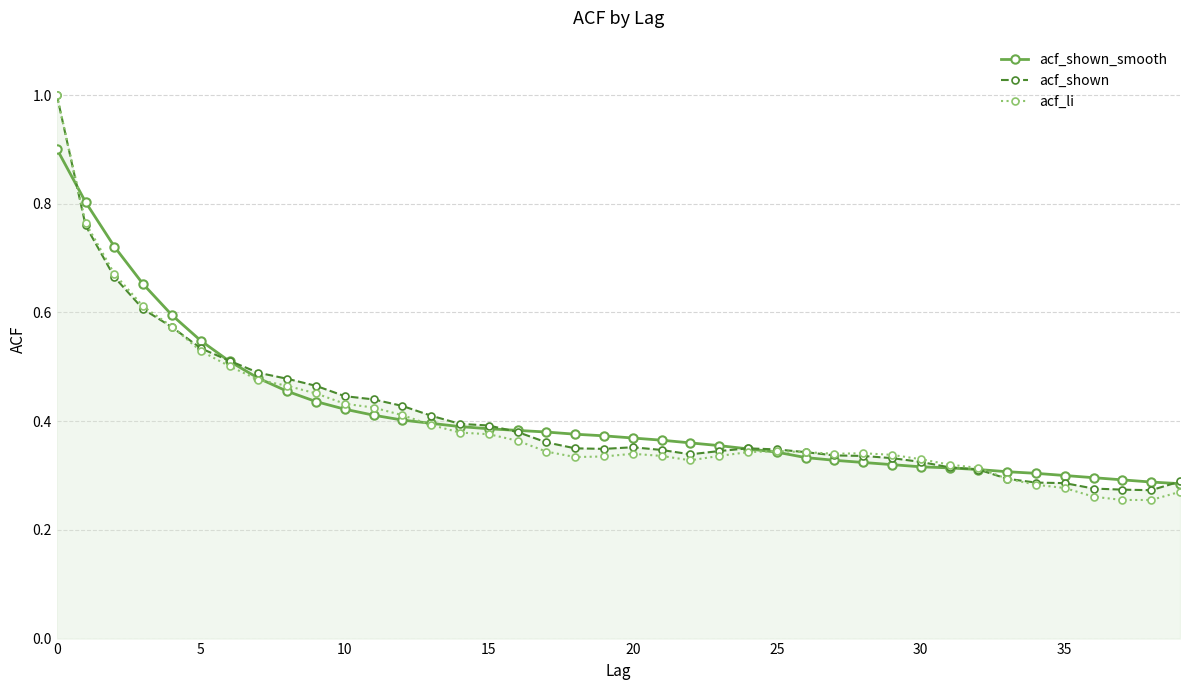

True or false: acf_li has more than 2 interior local peaks.

True